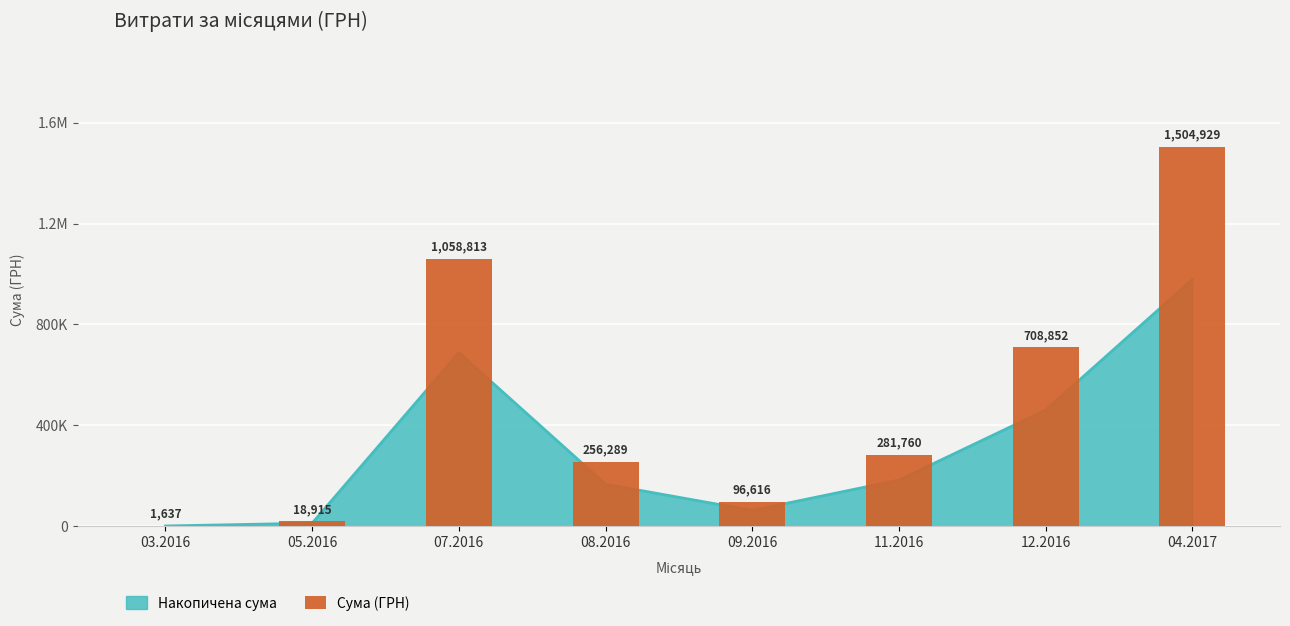

Which category has the lowest value across all series?

03.2016